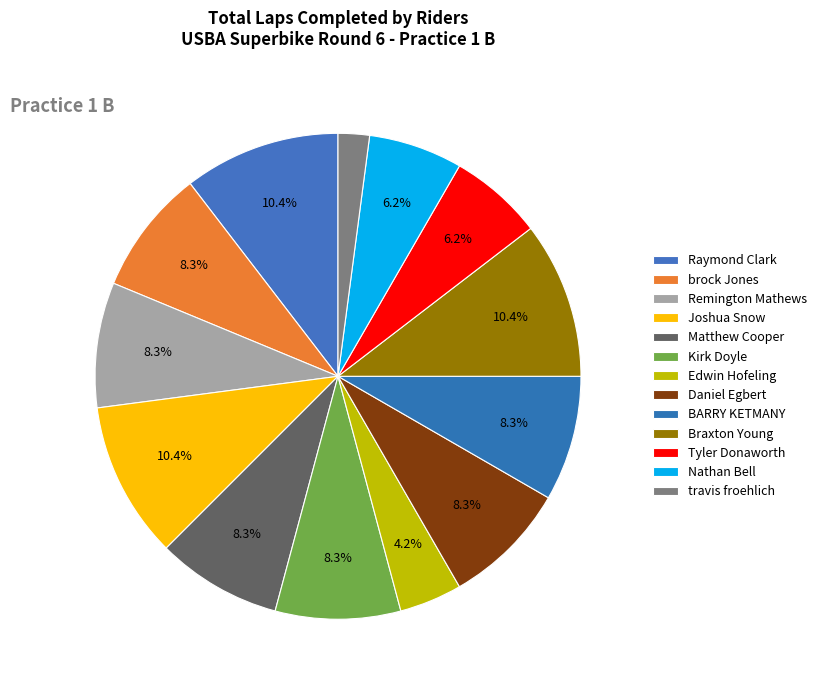

How many segments does this pie chart have?

13